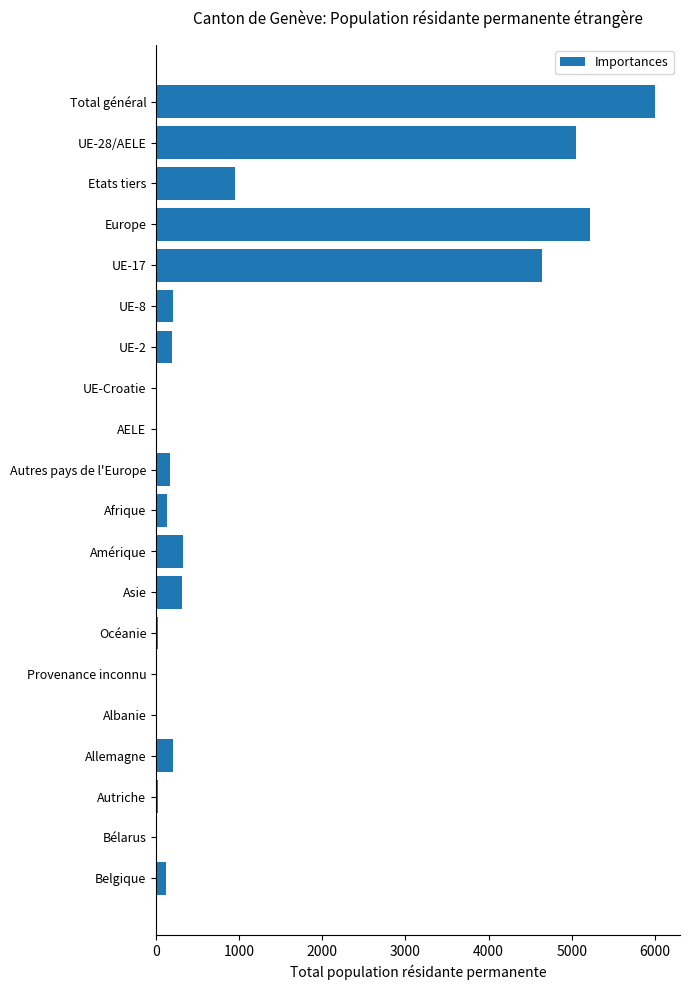

What is the greatest value displayed?

6003